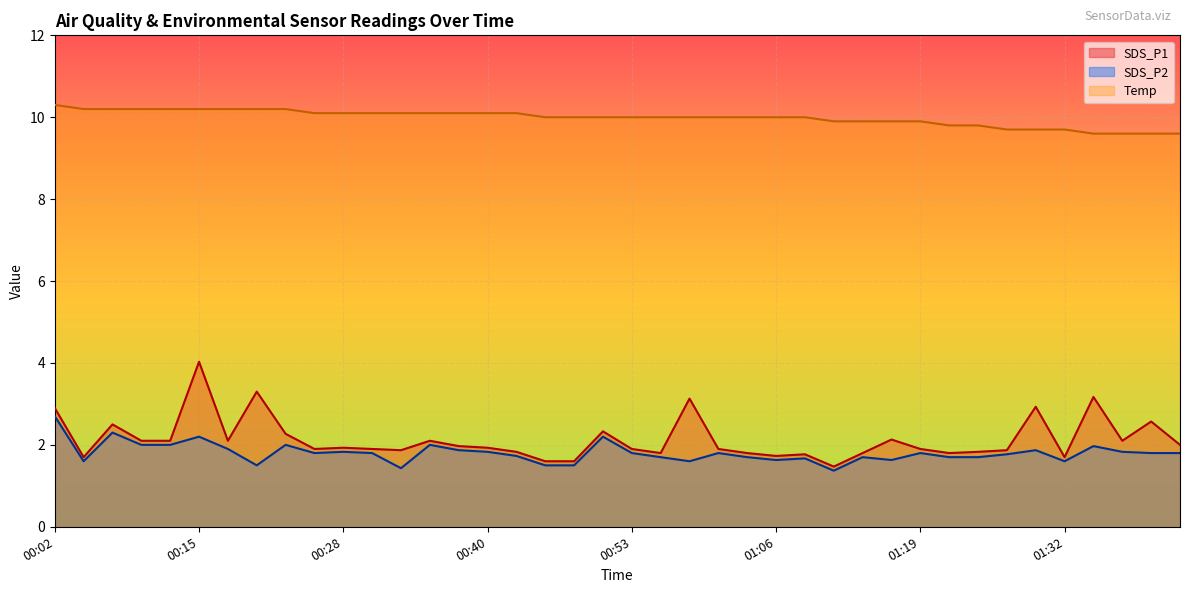

What is the minimum value for SDS_P2?

1.4